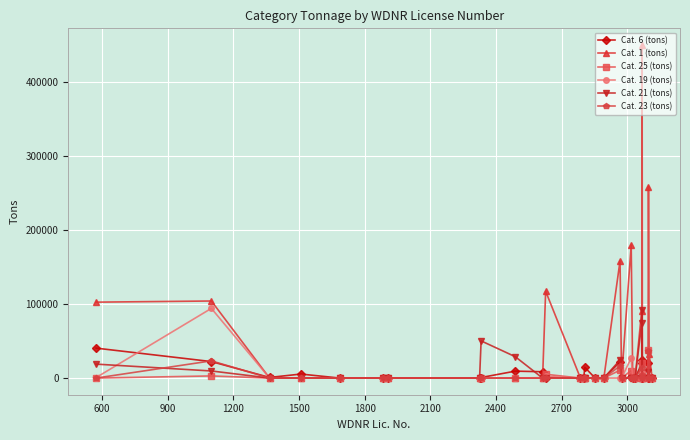

Is this an area chart (filled region under the line)?

No